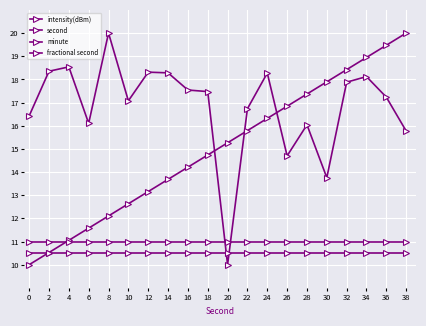

What is the sum of all second values?

300.0